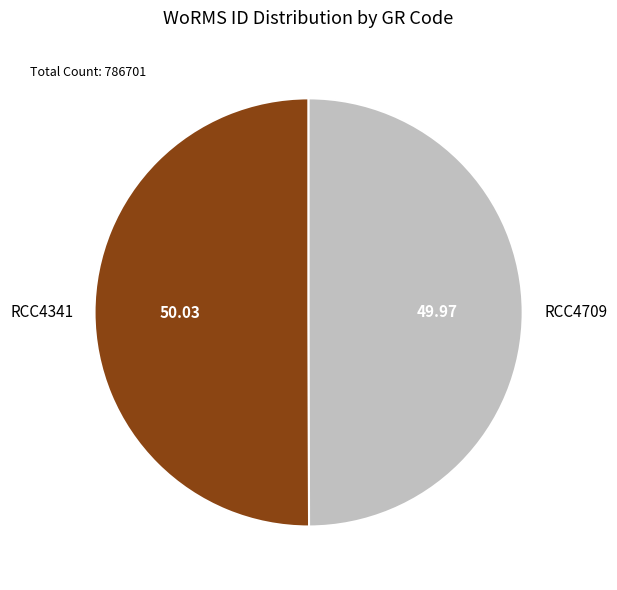

Do RCC4709 and RCC4341 together represent more than half of the pie?

Yes